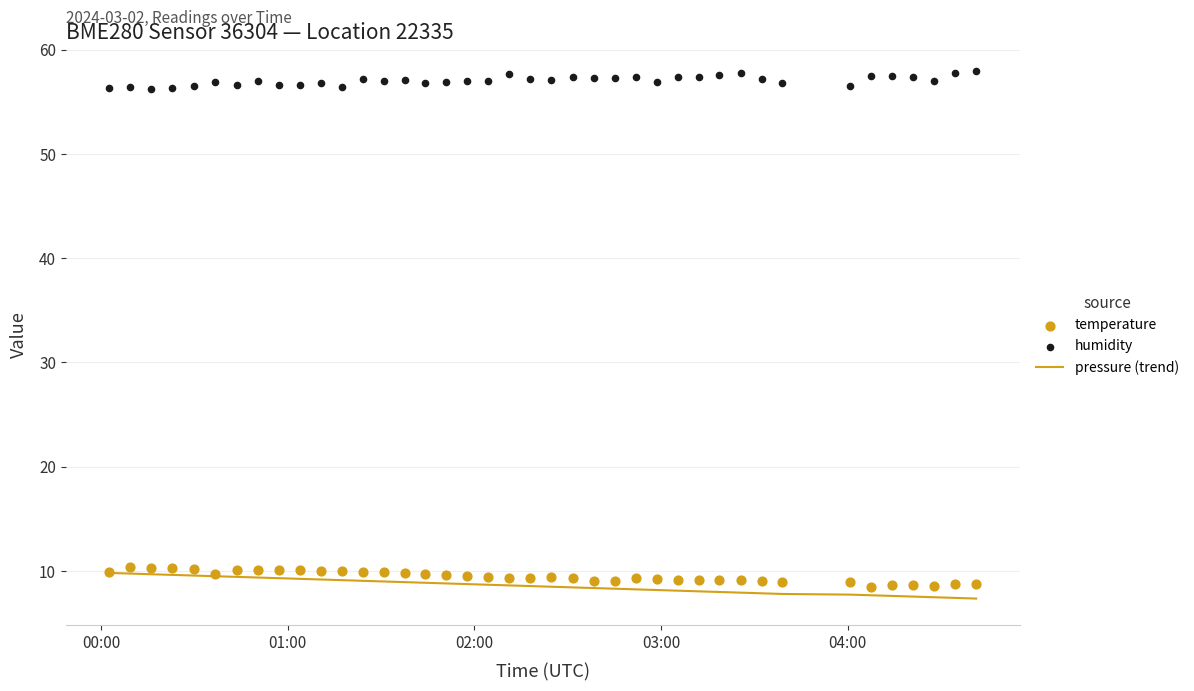

What is the maximum value for pressure (trend)?

9.8